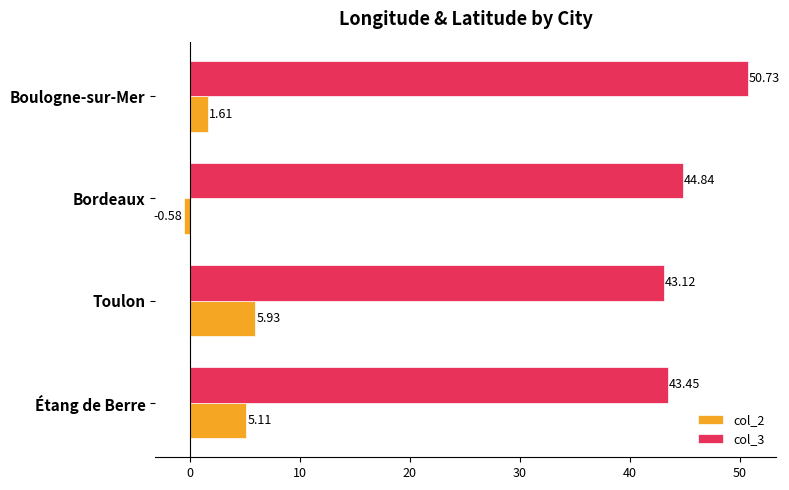

Which category has the highest value across all series?

Boulogne-sur-Mer